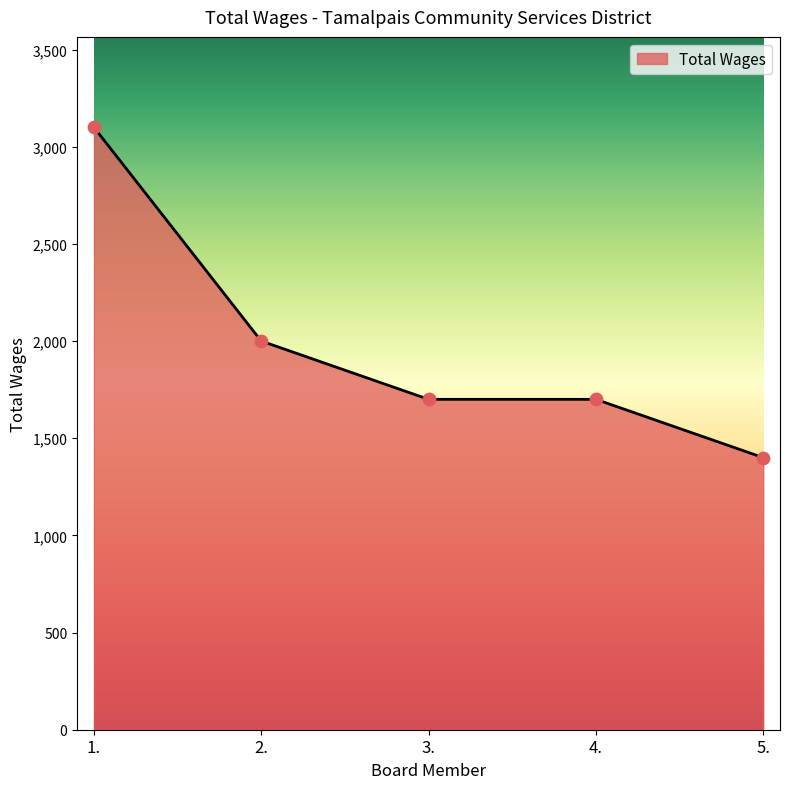

What is the change in value from 1. to 3.?

-1400